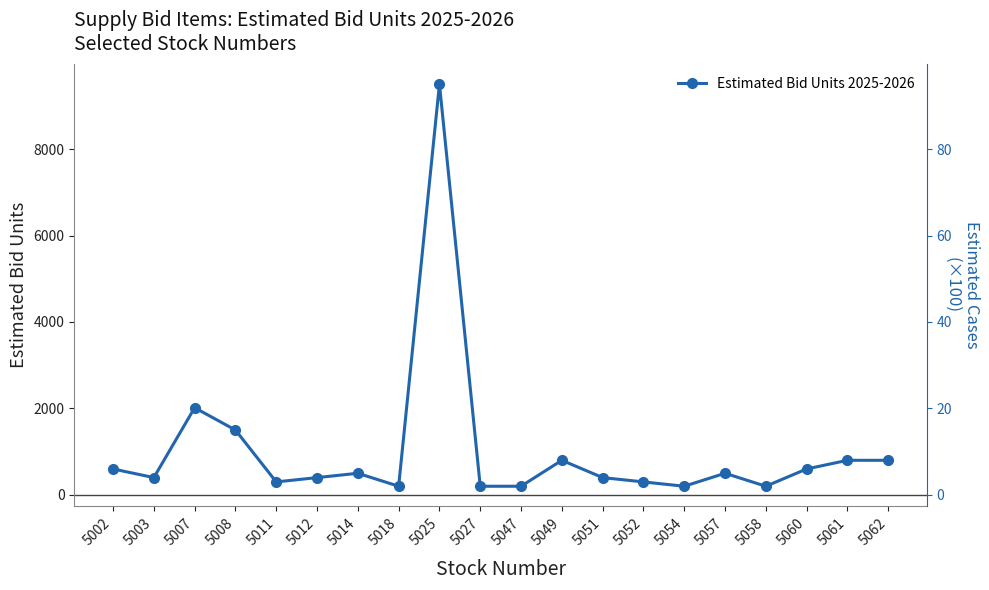

What is the sum of the values at 5011 and 5012?

700